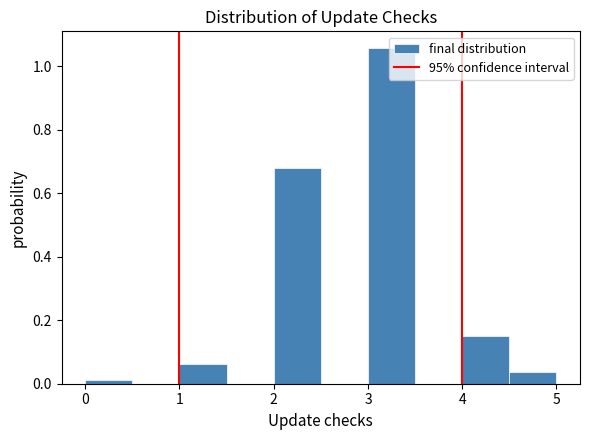

Reading left to right, list every bar in this chart as the range it spans on the x-axis followed by its height. The values are not printed on the chart, so give them approximately, as read against the axis.

0.0 to 0.5: under 0.02
0.5 to 1.0: 0
1.0 to 1.5: 0.06
1.5 to 2.0: 0
2.0 to 2.5: 0.68
2.5 to 3.0: 0
3.0 to 3.5: 1.06
3.5 to 4.0: 0
4.0 to 4.5: 0.16
4.5 to 5.0: 0.04